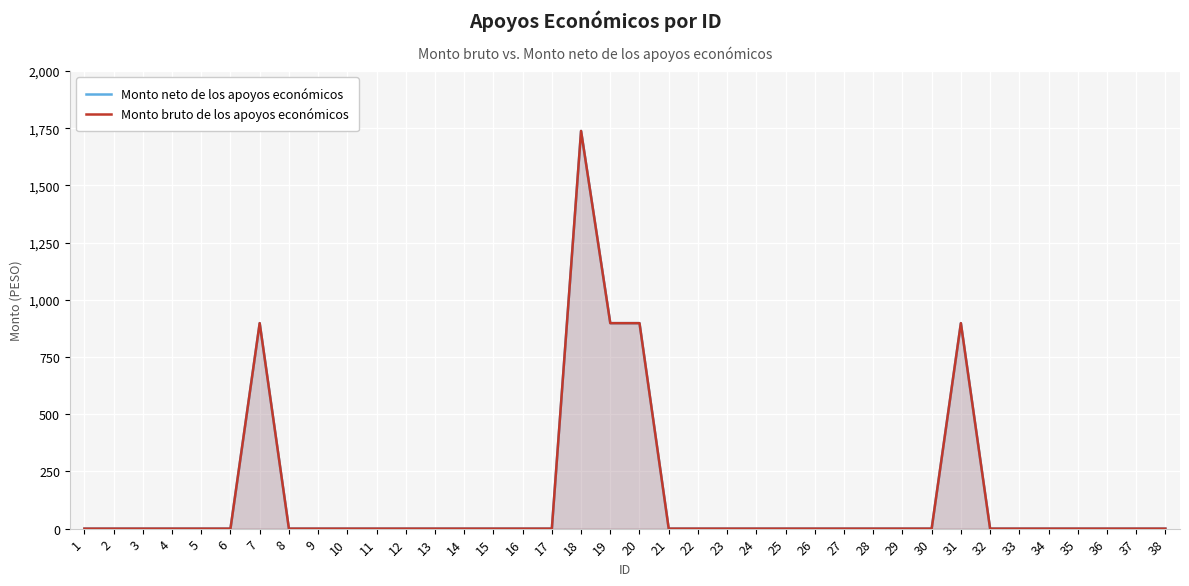

How many lines are shown in the chart?

2